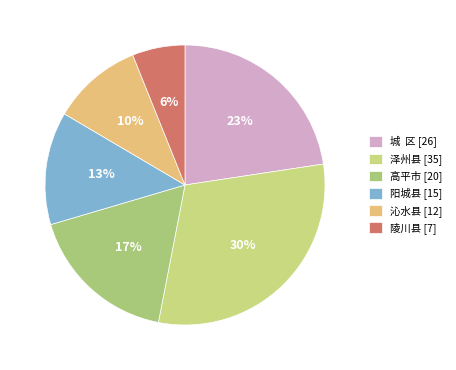

How many slices are in this pie chart?

6